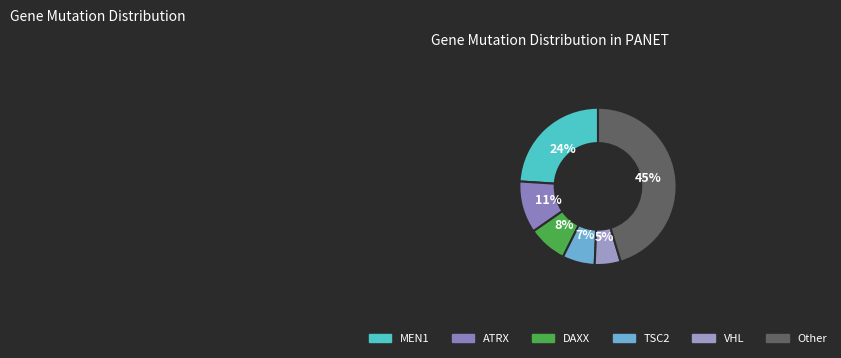

Is there any slice that represents more than half of the pie?

No